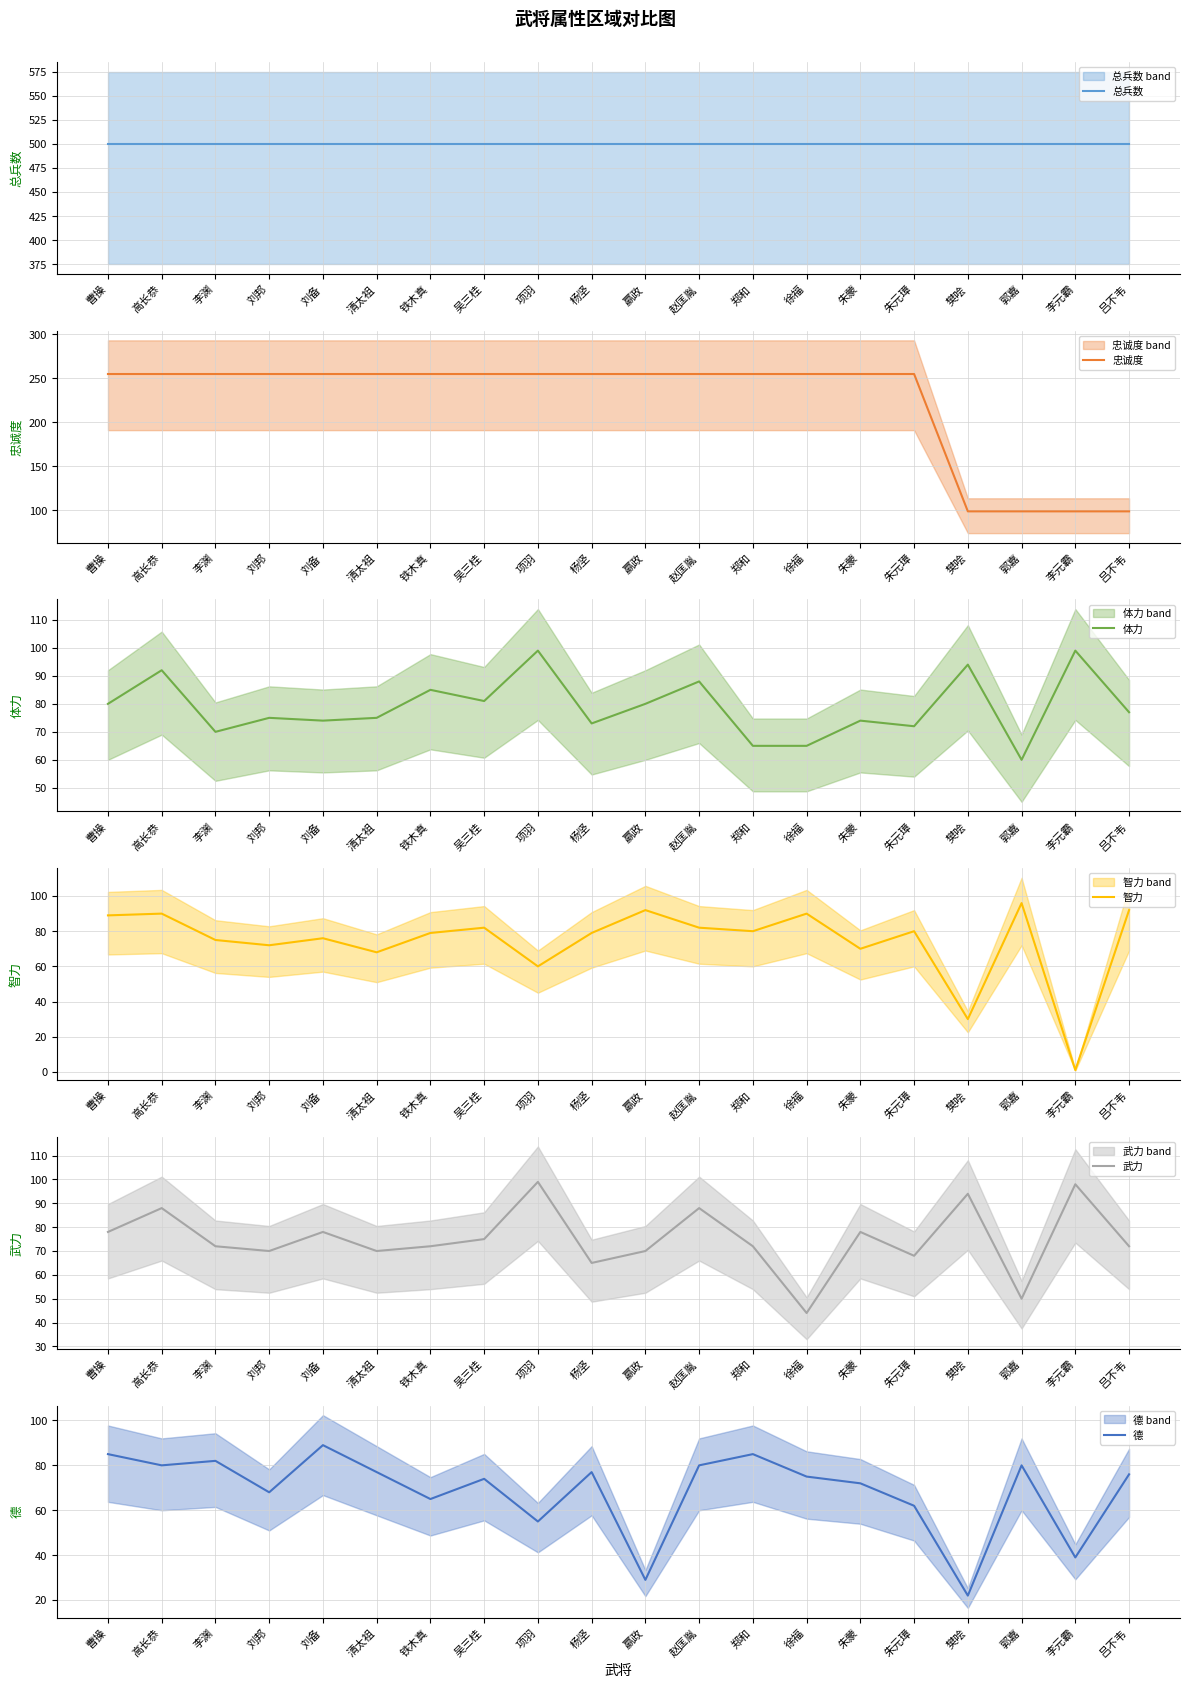

What is the difference between the 智力 values at 吴三桂 and 徐福?

8